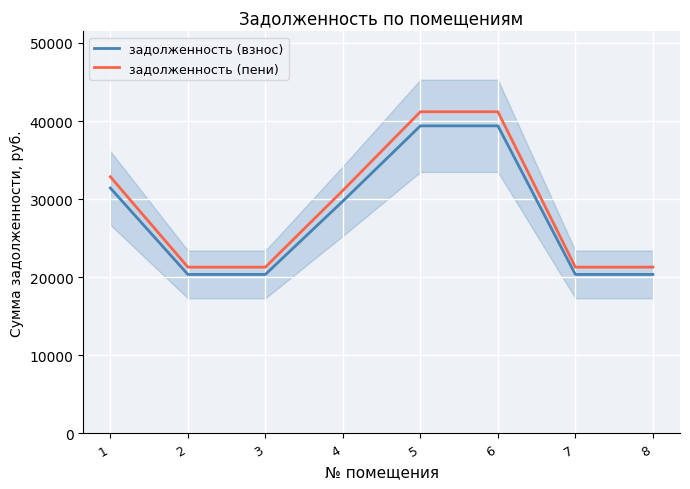

True or false: задолженность (пени) and задолженность (взнос) intersect in this chart.

False